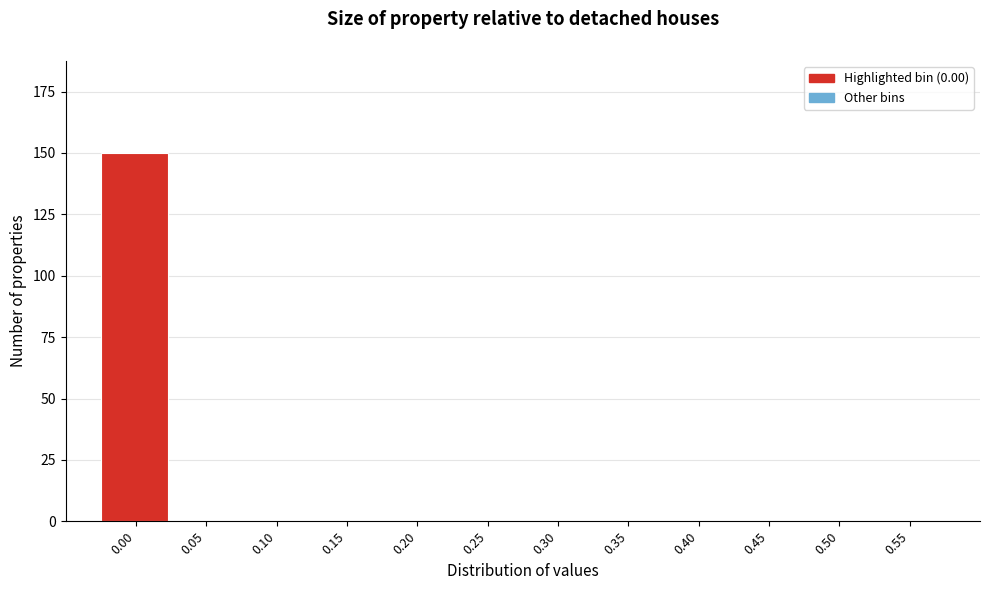

Reading left to right, what are all the values shown in this chart?

0.00=150	0.05=0	0.10=0	0.15=0	0.20=0	0.25=0	0.30=0	0.35=0	0.40=0	0.45=0	0.50=0	0.55=0